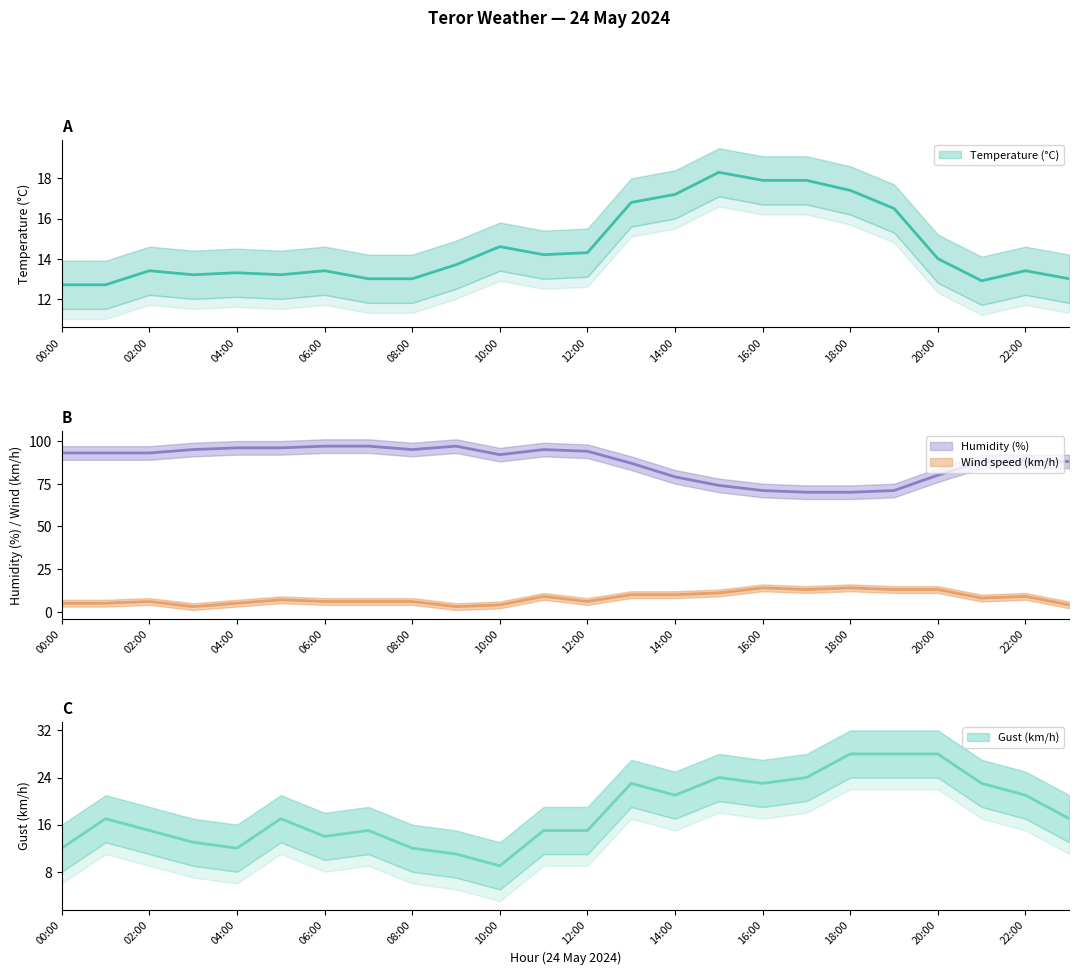

What is the difference between the second highest and second lowest values in the Wind speed (km/h) series?

11.0